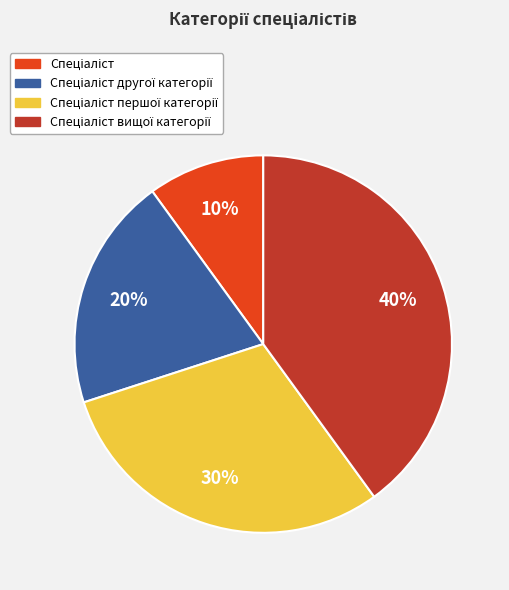

To the nearest percent, what is the difference between the largest and smallest slice percentages?

30%